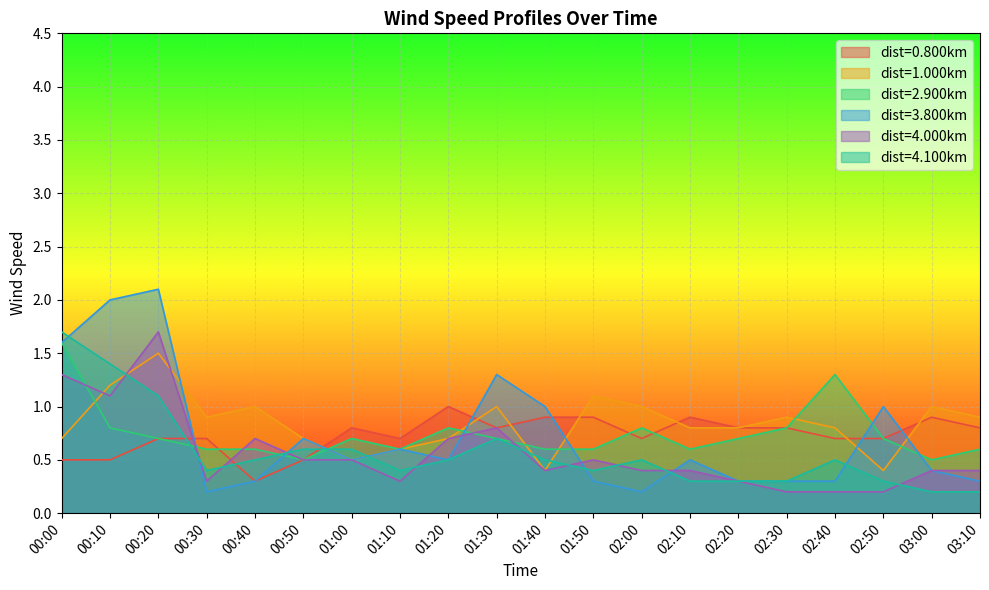

What is the average value of the 3.800 series?

0.7